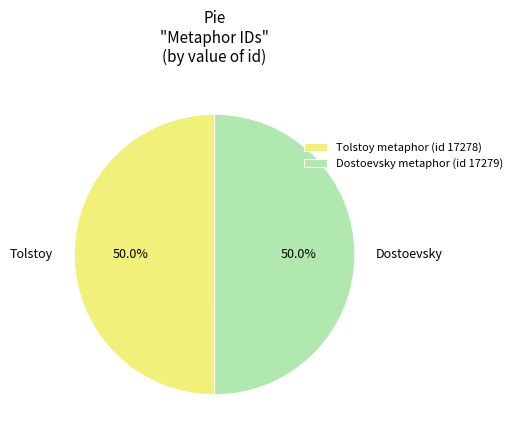

What is the ratio of the value at Dostoevsky metaphor (id 17279) to the value at Tolstoy metaphor (id 17278)?

1.0